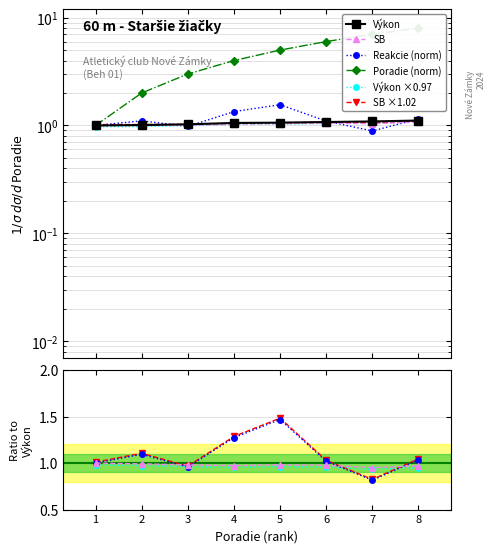

Reading left to right, what are all the values shown in this chart?

Výkon: 1.0	1.0	1.0	1.1	1.1	1.1	1.1	1.1
SB: 1.0	1.0	1.0	1.0	1.1	1.1	1.1	1.1
Reakcie: 1.0	1.1	1.0	1.3	1.6	1.1	0.9	1.1
Poradie: 1.0	2.0	3.0	4.0	5.0	6.0	7.0	8.0